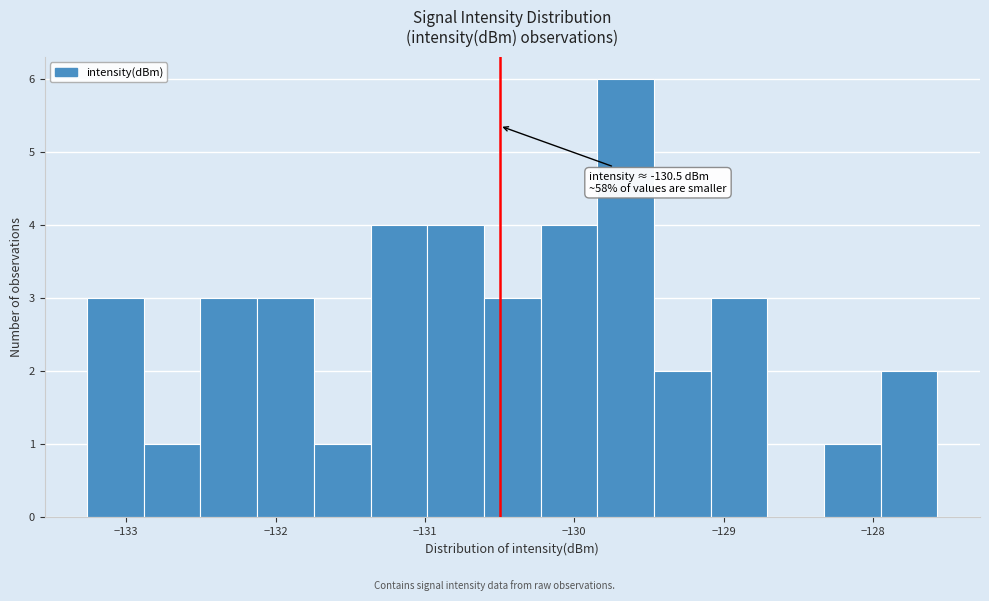

Read against the x-axis, roughly where is the centre of the tallest bar?

-129.7